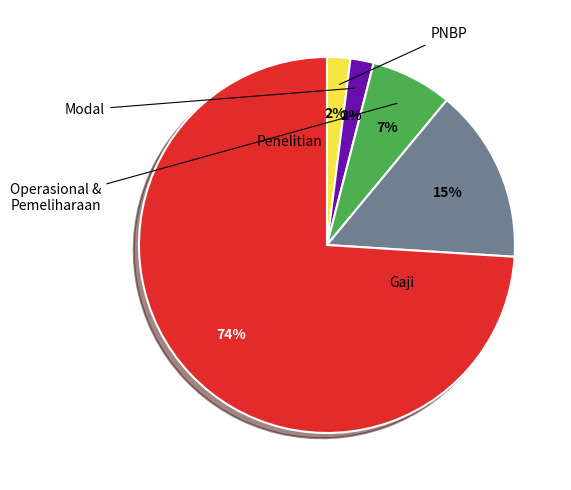

Does any single category account for the majority?

Yes